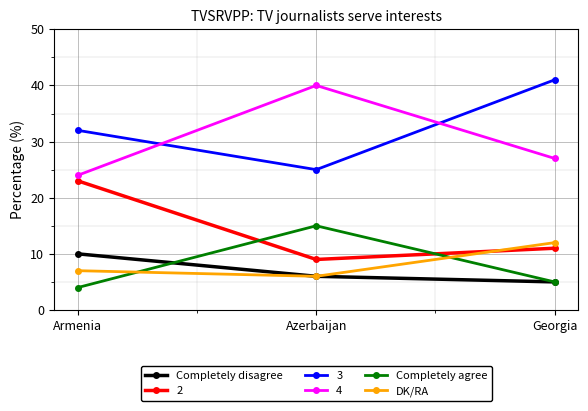

What is the value of the Completely disagree point at the 3rd from the left?

5